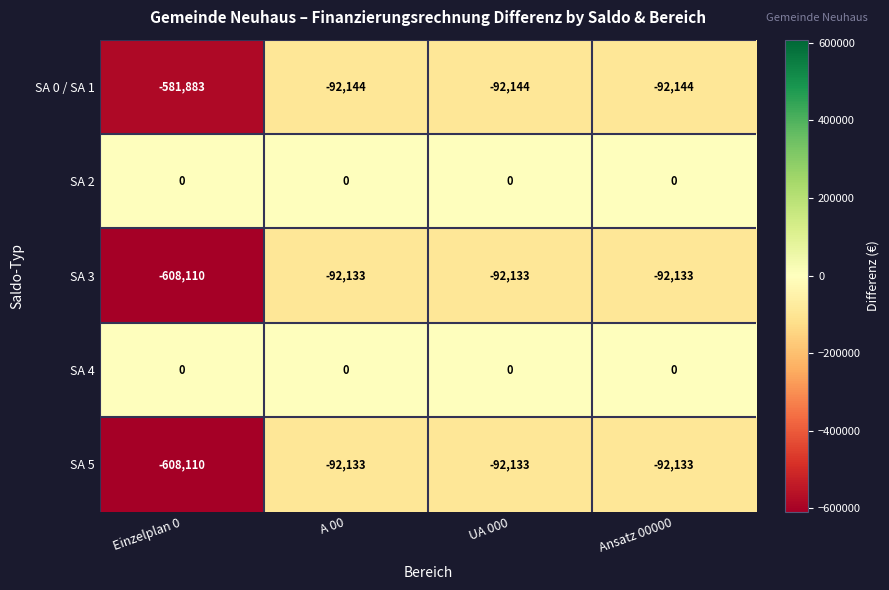

The value of SA 3 at UA 000 is -92133. True or false?

True